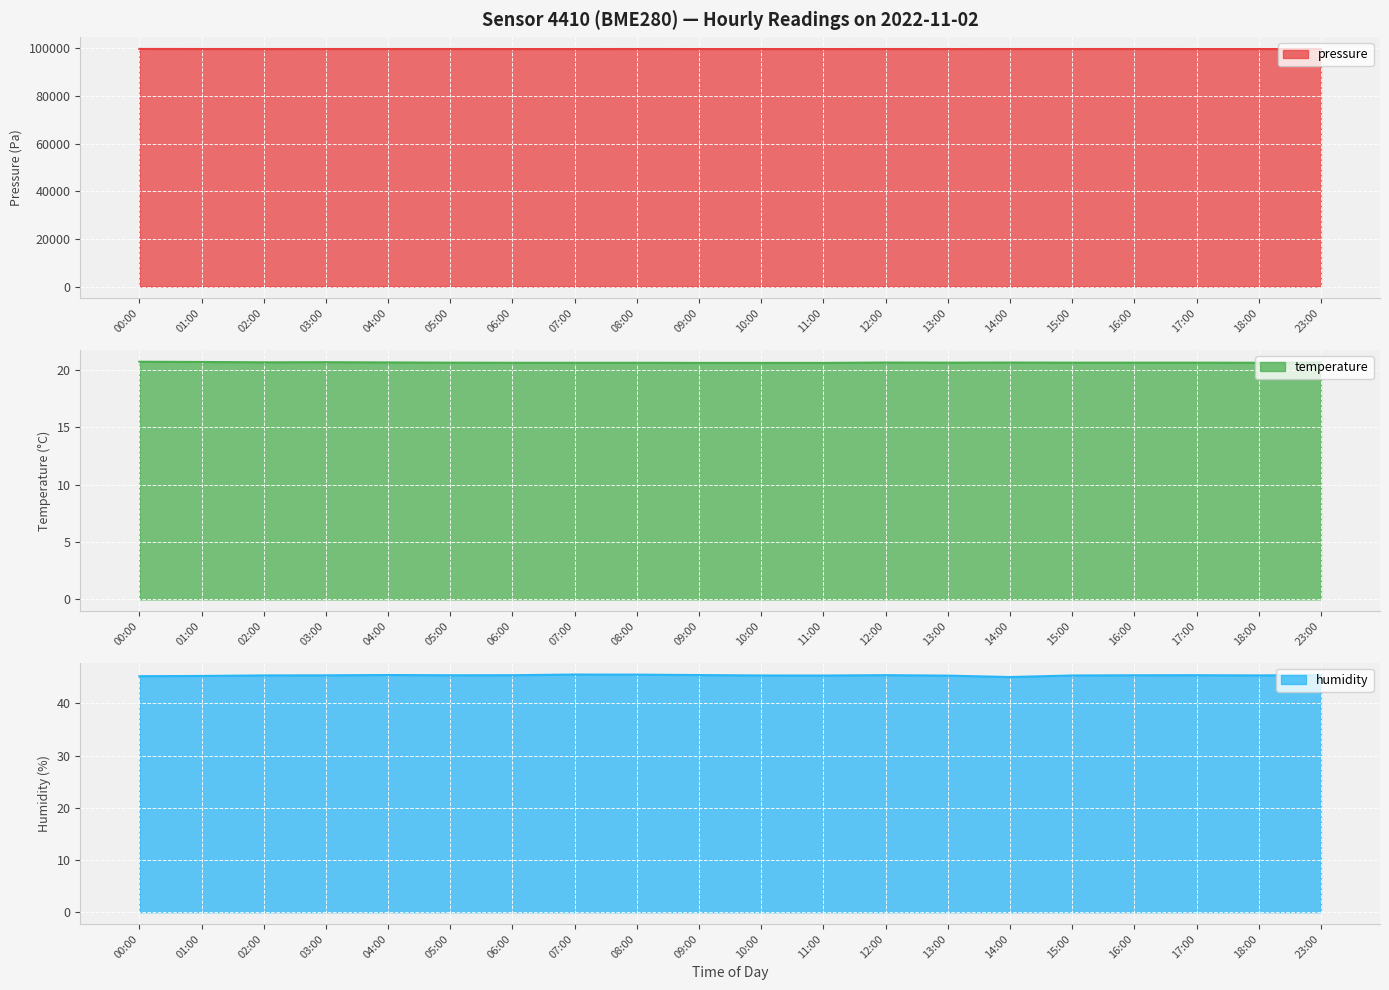

True or false: temperature and humidity cross at least once.

False